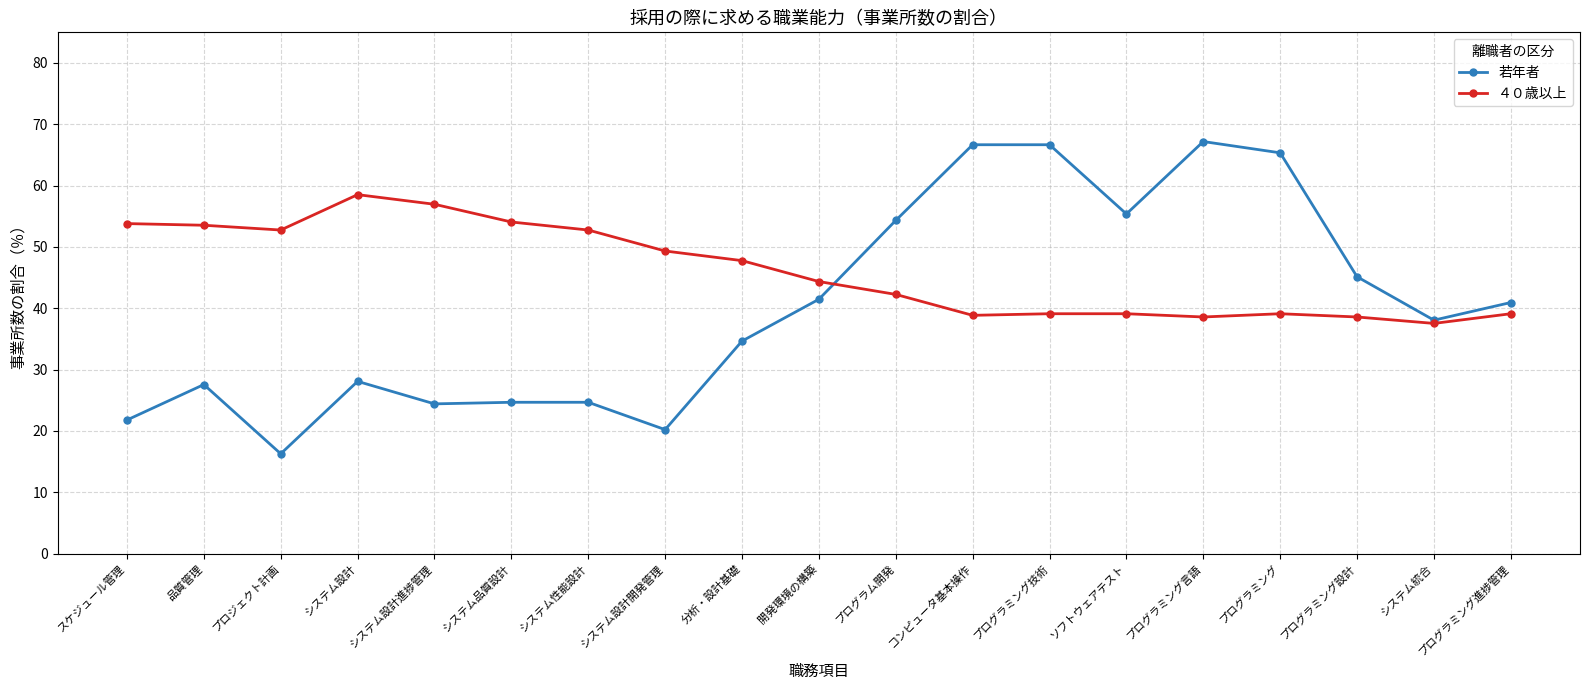

Which series has the largest total across all categories?

４０歳以上